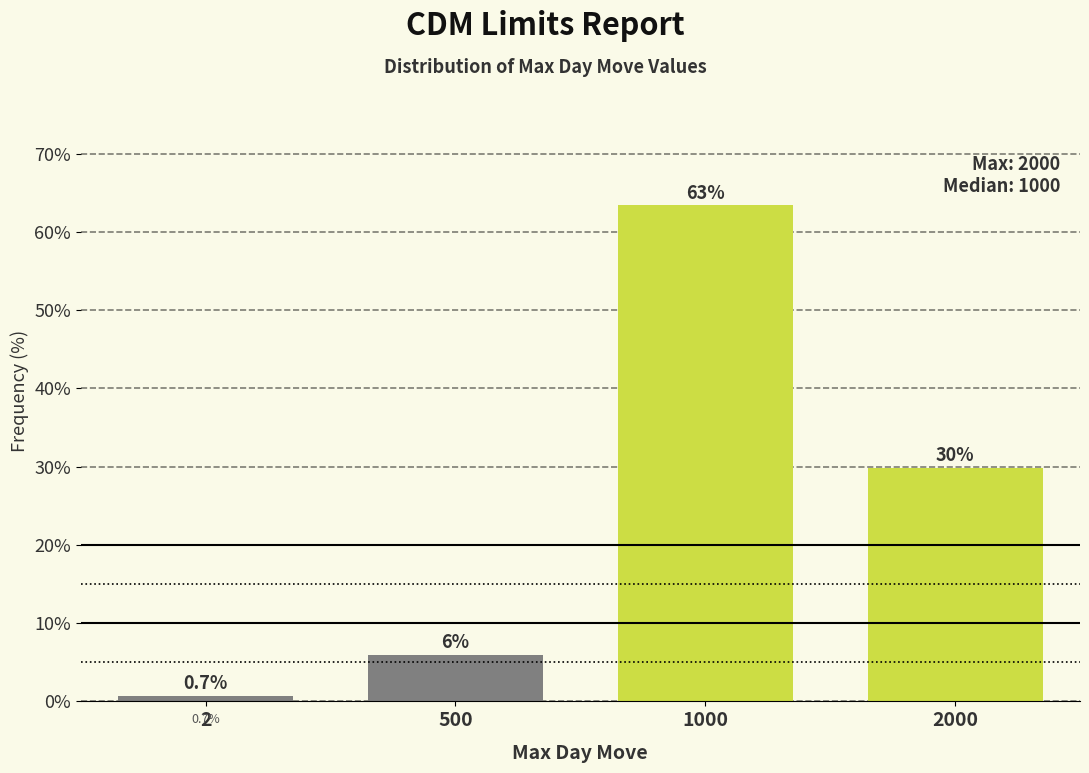

Reading left to right, extract all data points from this chart.

0.7	6.0	63.4	29.9